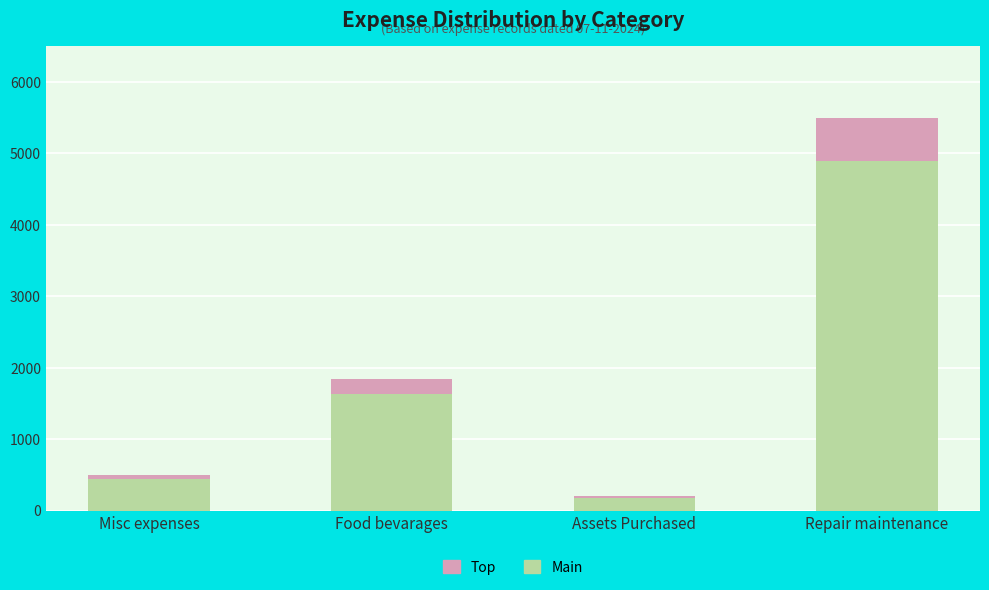

What is the total value across all series at Food bevarages?

1850